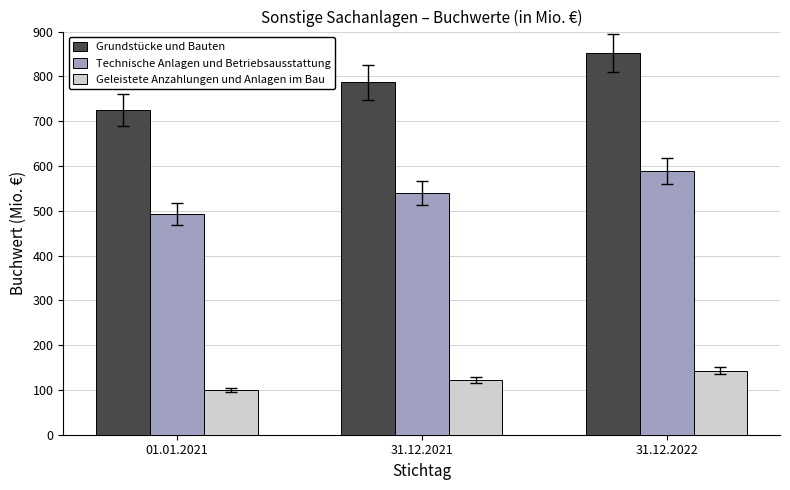

The value of Geleistete Anzahlungen und Anlagen im Bau at 01.01.2021 is 99.8. True or false?

True